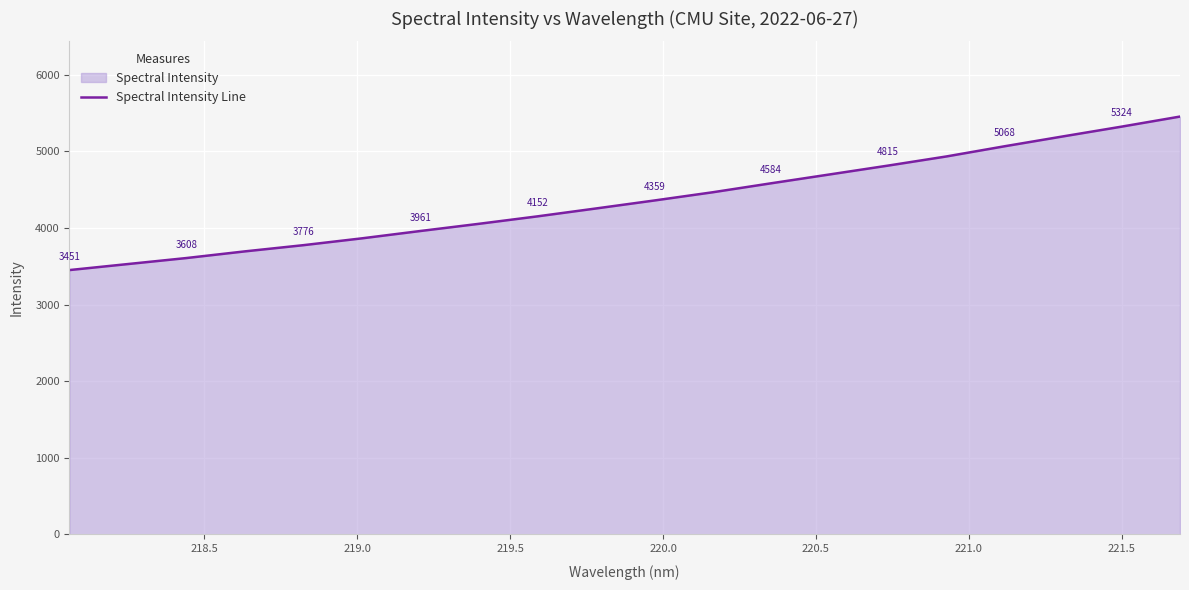

What is the minimum value shown in the chart?

3451.1